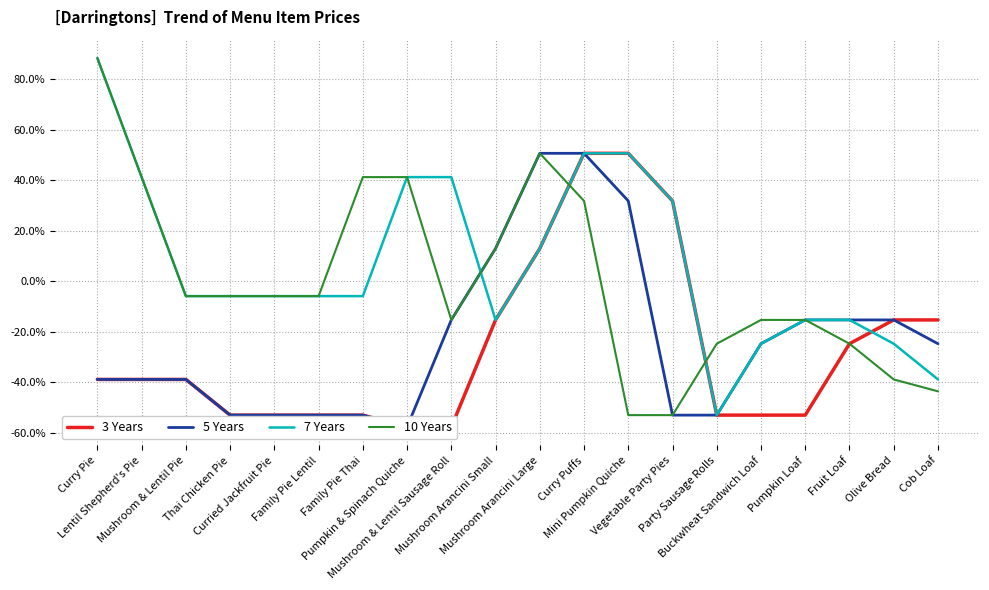

What is the label of the 1st point from the left?

Curry Pie